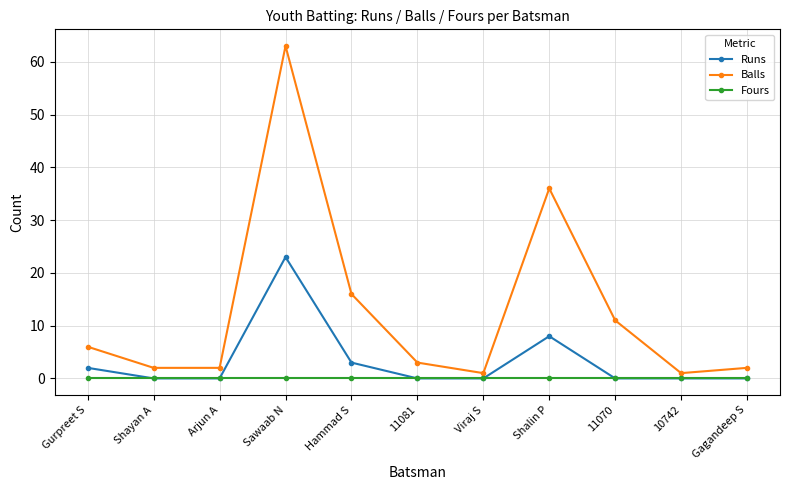

Rank the series by their average value, from lowest to highest.

Fours, Runs, Balls